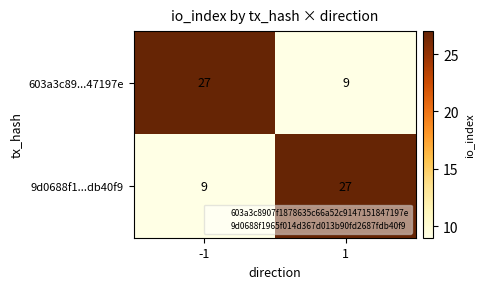

Rank the series at -1 from highest to lowest value.

603a3c89...47197e, 9d0688f1...db40f9